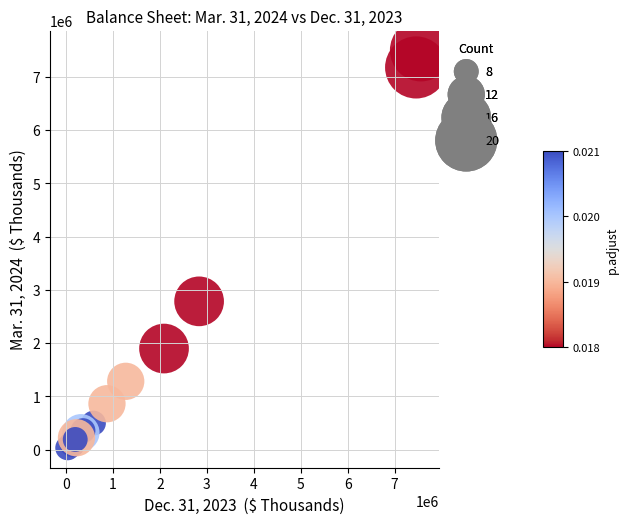

What Y value in the scatter plot is closest to 3765048?

2784338